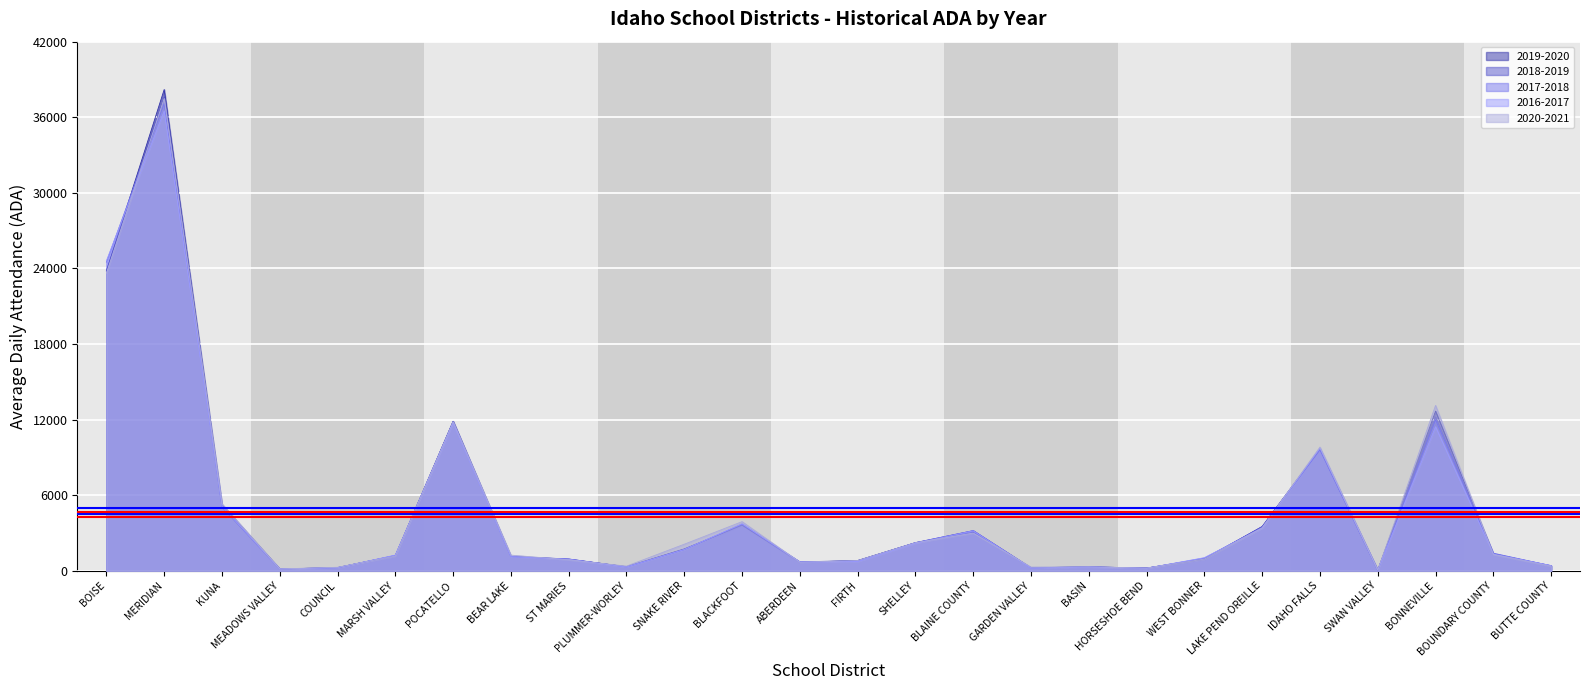

At which label is 2018-2019 closest to 6?

BONNEVILLE